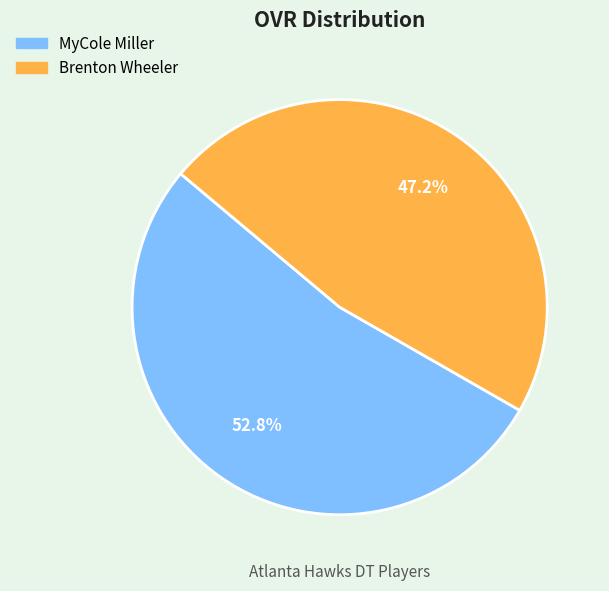

Does MyCole Miller account for over 50% of the chart?

Yes